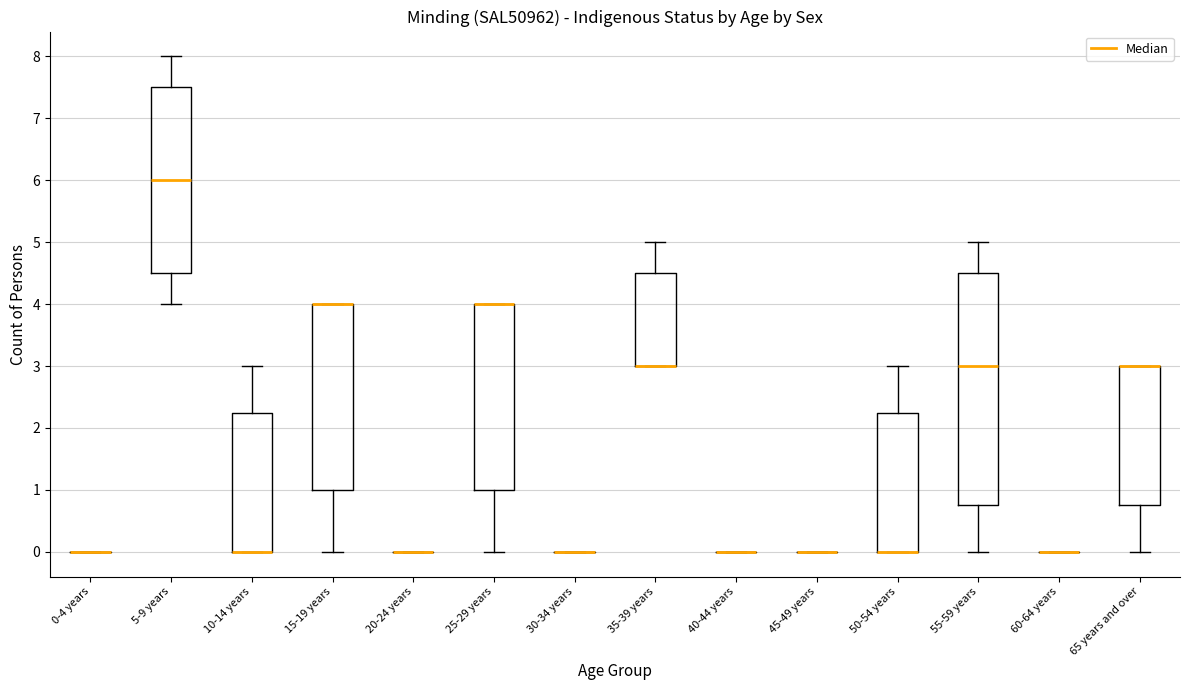

Reading left to right, transcribe this box plot: for each box, give where its median line is, the range the box spans, and where its two whiskers end, as read against the y-axis. The values are not printed on the chart, so give them approximately, as read against the axis.

0-4 years: box collapsed to a line at 0.0, whiskers 0.0 to 0.0
5-9 years: median 6.0, box 4.5 to 7.5, whiskers 4.0 to 8.0
10-14 years: median 0.0 (drawn on the box's lower edge), box 0.0 to 2.3, whiskers 0.0 to 3.0
15-19 years: median 4.0 (drawn on the box's upper edge), box 1.0 to 4.0, whiskers 0.0 to 4.0
20-24 years: box collapsed to a line at 0.0, whiskers 0.0 to 0.0
25-29 years: median 4.0 (drawn on the box's upper edge), box 1.0 to 4.0, whiskers 0.0 to 4.0
30-34 years: box collapsed to a line at 0.0, whiskers 0.0 to 0.0
35-39 years: median 3.0 (drawn on the box's lower edge), box 3.0 to 4.5, whiskers 3.0 to 5.0
40-44 years: box collapsed to a line at 0.0, whiskers 0.0 to 0.0
45-49 years: box collapsed to a line at 0.0, whiskers 0.0 to 0.0
50-54 years: median 0.0 (drawn on the box's lower edge), box 0.0 to 2.3, whiskers 0.0 to 3.0
55-59 years: median 3.0, box 0.8 to 4.5, whiskers 0.0 to 5.0
60-64 years: box collapsed to a line at 0.0, whiskers 0.0 to 0.0
65 years and over: median 3.0 (drawn on the box's upper edge), box 0.8 to 3.0, whiskers 0.0 to 3.0